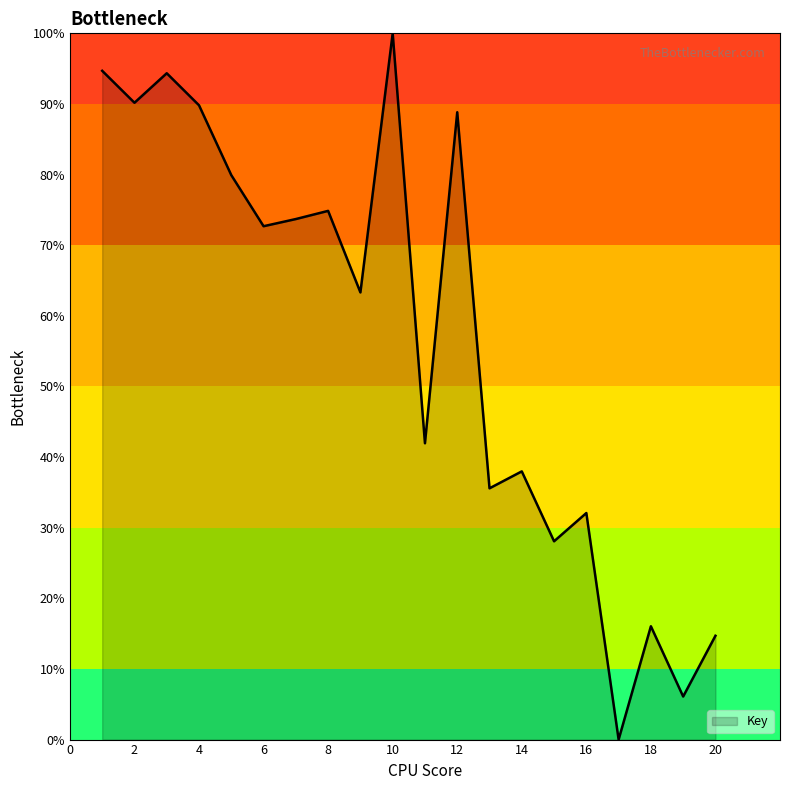

What is the difference between the maximum and minimum values?

100.0